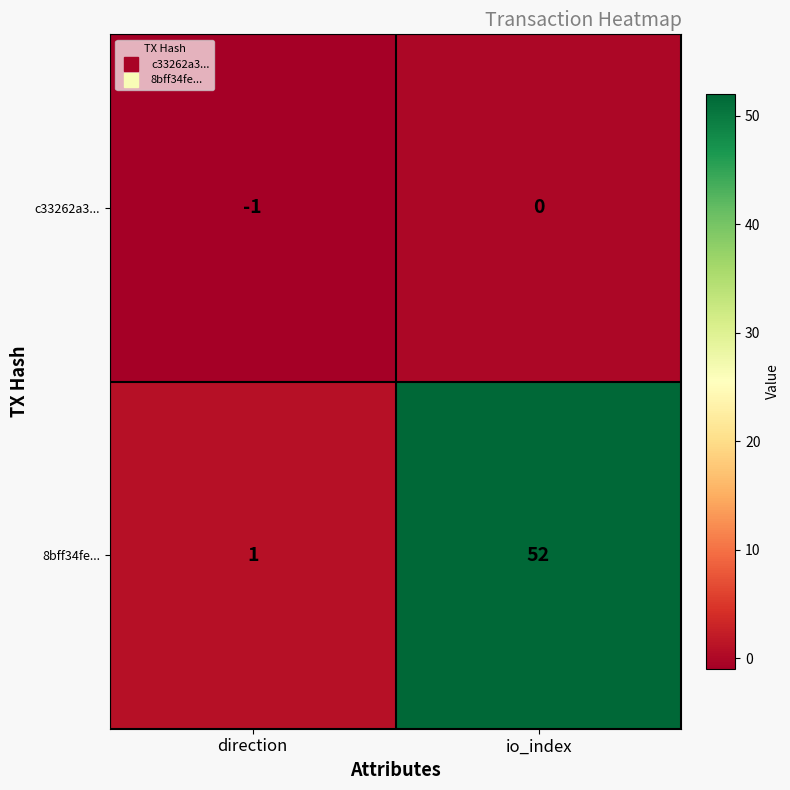

Reading right to left, what are all the values shown in this chart?

c33262a3...: io_index=0	direction=-1
8bff34fe...: io_index=52	direction=1